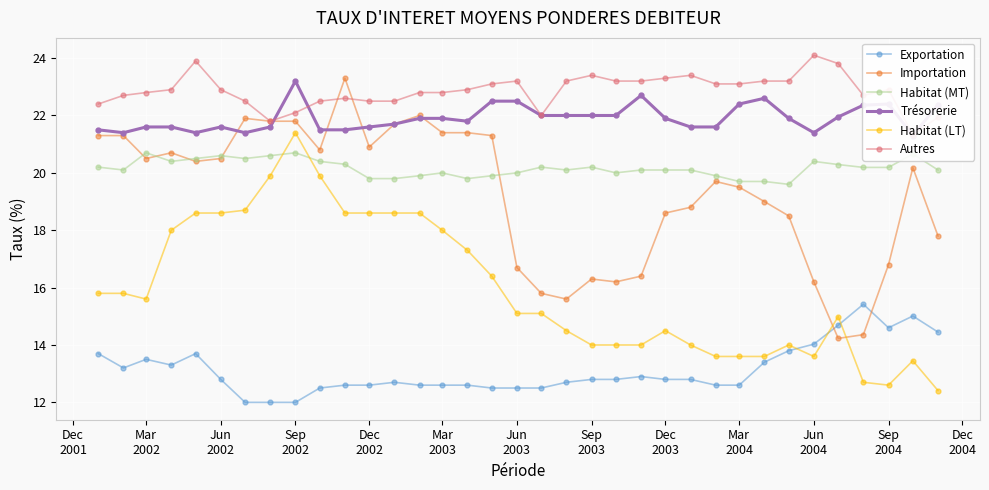

Reading right to left, extract all data points from this chart.

Exportation: 14.4	15.0	14.6	15.4	14.7	14.0	13.8	13.4	12.6	12.6	12.8	12.8	12.9	12.8	12.8	12.7	12.5	12.5	12.5	12.6	12.6	12.6	12.7	12.6	12.6	12.5	12.0	12.0	12.0	12.8	13.7	13.3	13.5	13.2	13.7
Importation: 17.8	20.2	16.8	14.4	14.2	16.2	18.5	19.0	19.5	19.7	18.8	18.6	16.4	16.2	16.3	15.6	15.8	16.7	21.3	21.4	21.4	22.0	21.7	20.9	23.3	20.8	21.8	21.8	21.9	20.5	20.4	20.7	20.5	21.3	21.3
Habitat (MT): 20.1	20.7	20.2	20.2	20.3	20.4	19.6	19.7	19.7	19.9	20.1	20.1	20.1	20.0	20.2	20.1	20.2	20.0	19.9	19.8	20.0	19.9	19.8	19.8	20.3	20.4	20.7	20.6	20.5	20.6	20.5	20.4	20.7	20.1	20.2
Trésorerie: 22.4	21.3	22.4	22.4	21.9	21.4	21.9	22.6	22.4	21.6	21.6	21.9	22.7	22.0	22.0	22.0	22.0	22.5	22.5	21.8	21.9	21.9	21.7	21.6	21.5	21.5	23.2	21.6	21.4	21.6	21.4	21.6	21.6	21.4	21.5
Habitat (LT): 12.4	13.4	12.6	12.7	15.0	13.6	14.0	13.6	13.6	13.6	14.0	14.5	14.0	14.0	14.0	14.5	15.1	15.1	16.4	17.3	18.0	18.6	18.6	18.6	18.6	19.9	21.4	19.9	18.7	18.6	18.6	18.0	15.6	15.8	15.8
Autres: 21.9	21.3	22.9	22.7	23.8	24.1	23.2	23.2	23.1	23.1	23.4	23.3	23.2	23.2	23.4	23.2	22.0	23.2	23.1	22.9	22.8	22.8	22.5	22.5	22.6	22.5	22.1	21.8	22.5	22.9	23.9	22.9	22.8	22.7	22.4